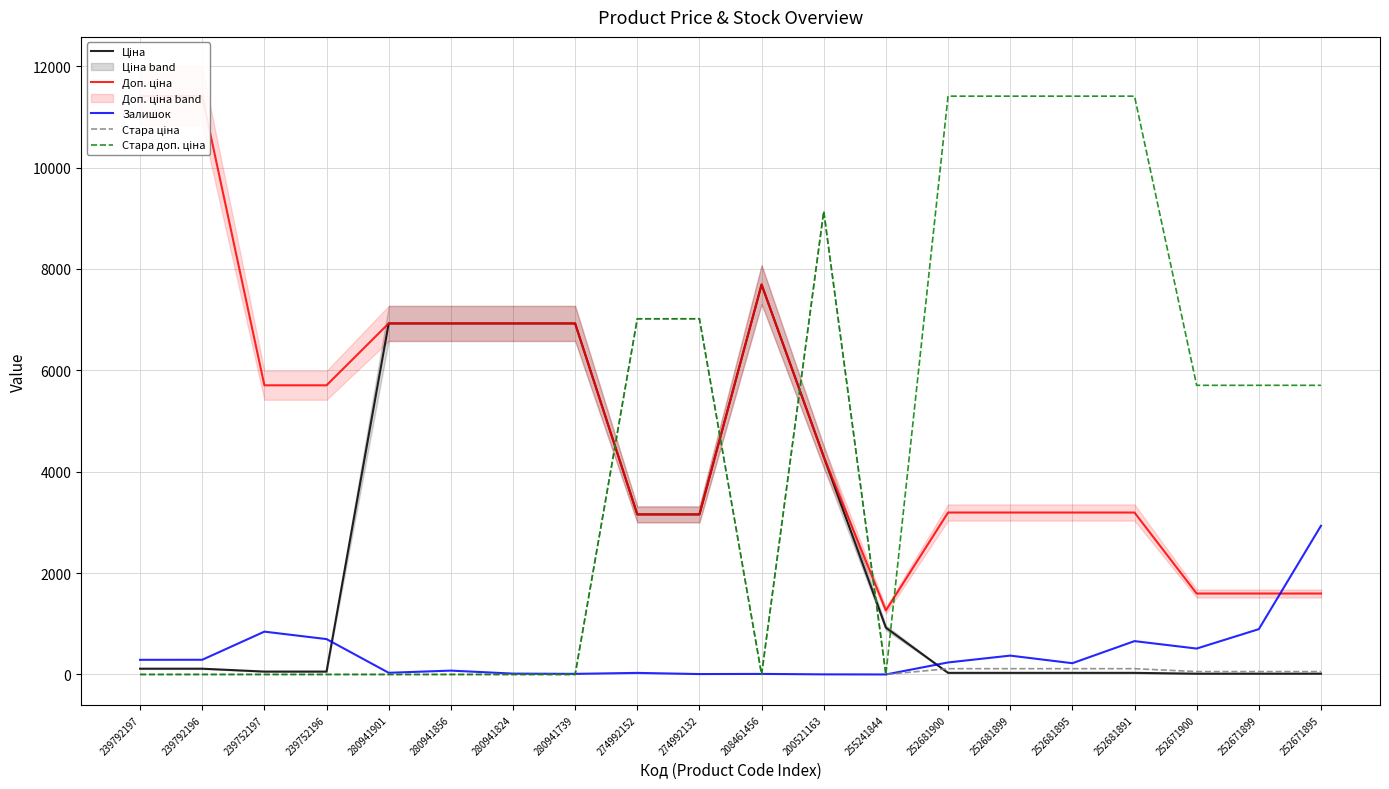

Is the value of Стара ціна at 252671900 greater than the value of Ціна at 252681900?

Yes